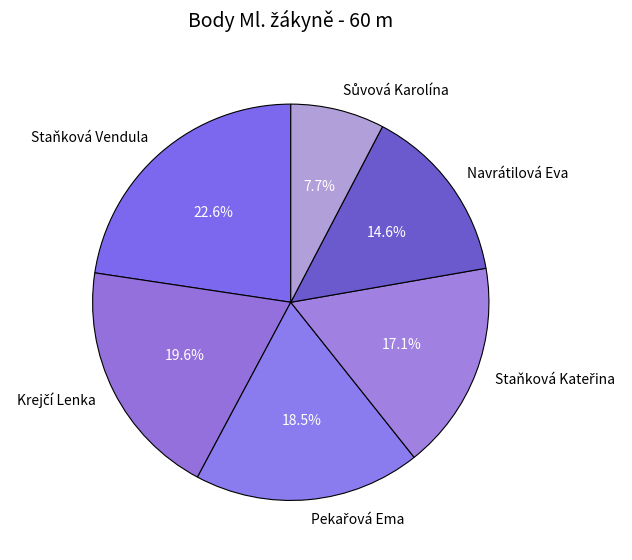

Which slice is the largest?

Staňková Vendula